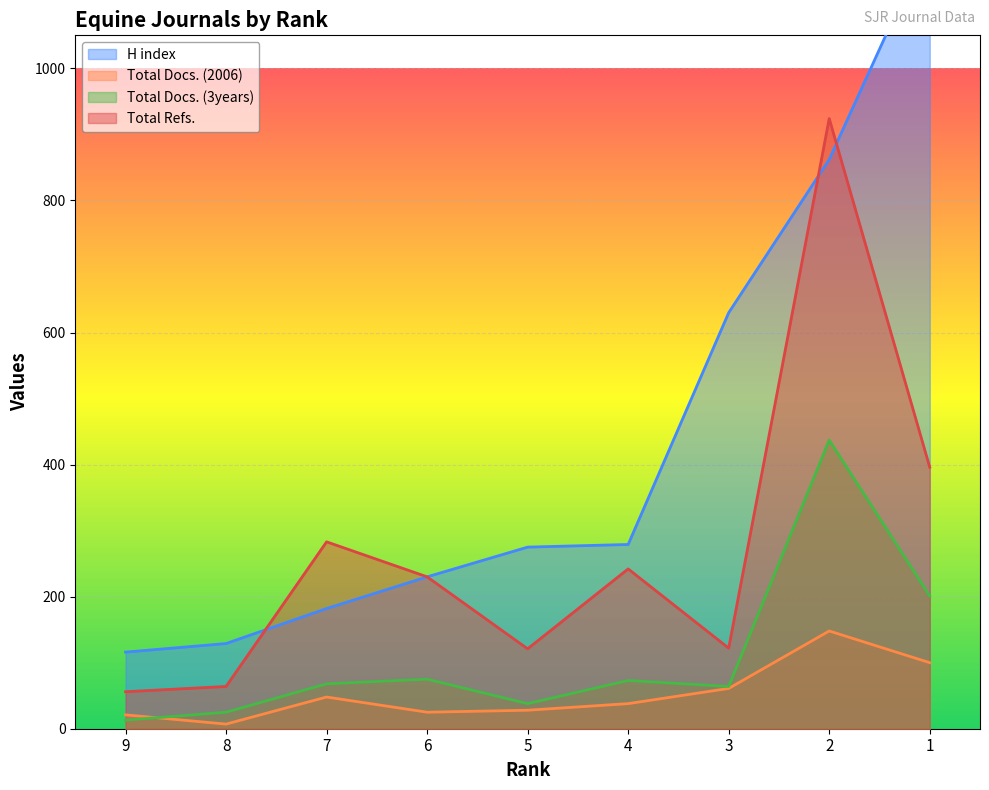

What is the difference between the second highest and second lowest values in the H index series?

733